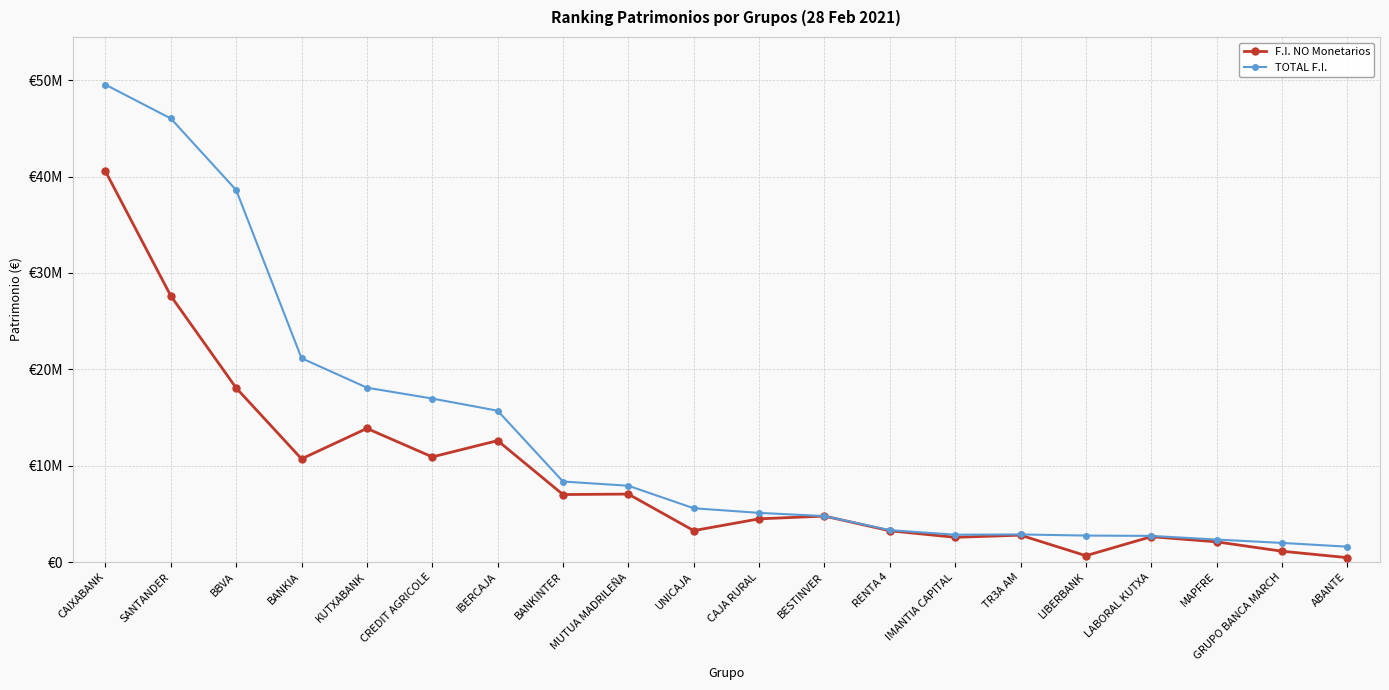

Rank the series by their maximum value, from highest to lowest.

TOTAL F.I., F.I. NO Monetarios